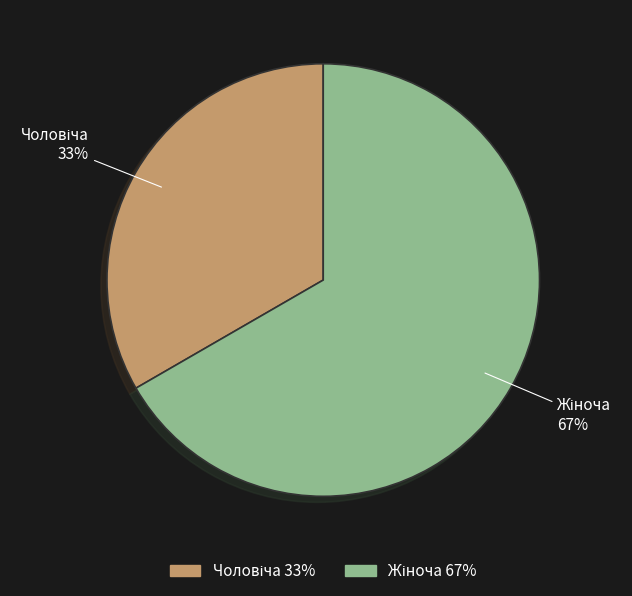

To the nearest percent, what is the average slice percentage?

50%